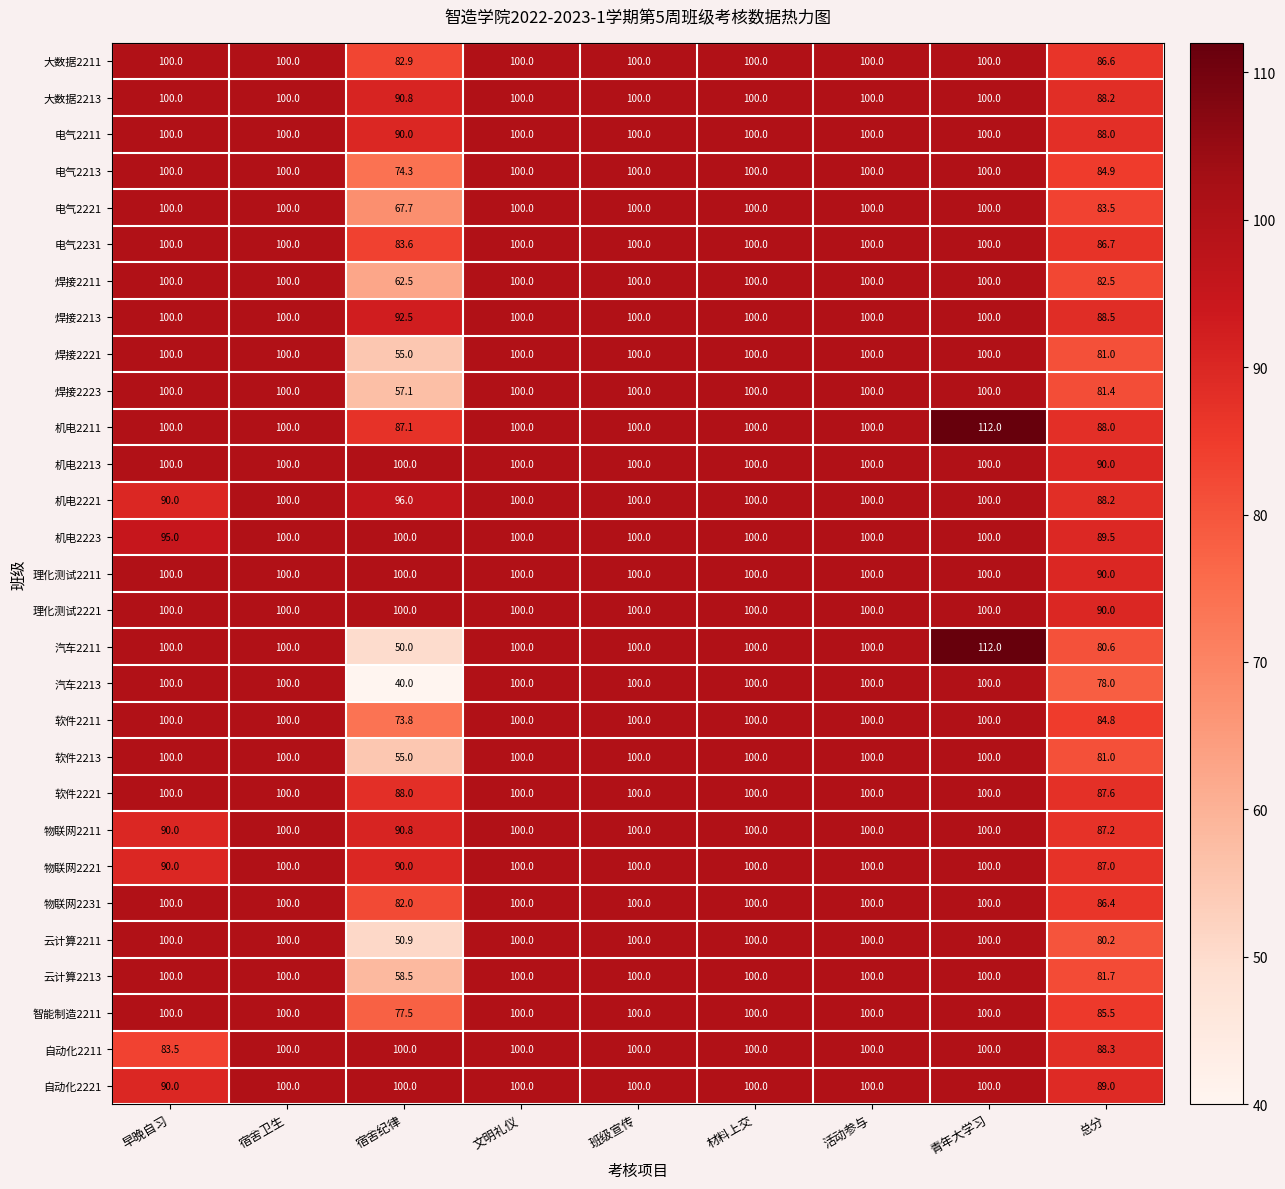

What is the smallest value displayed?

40.0